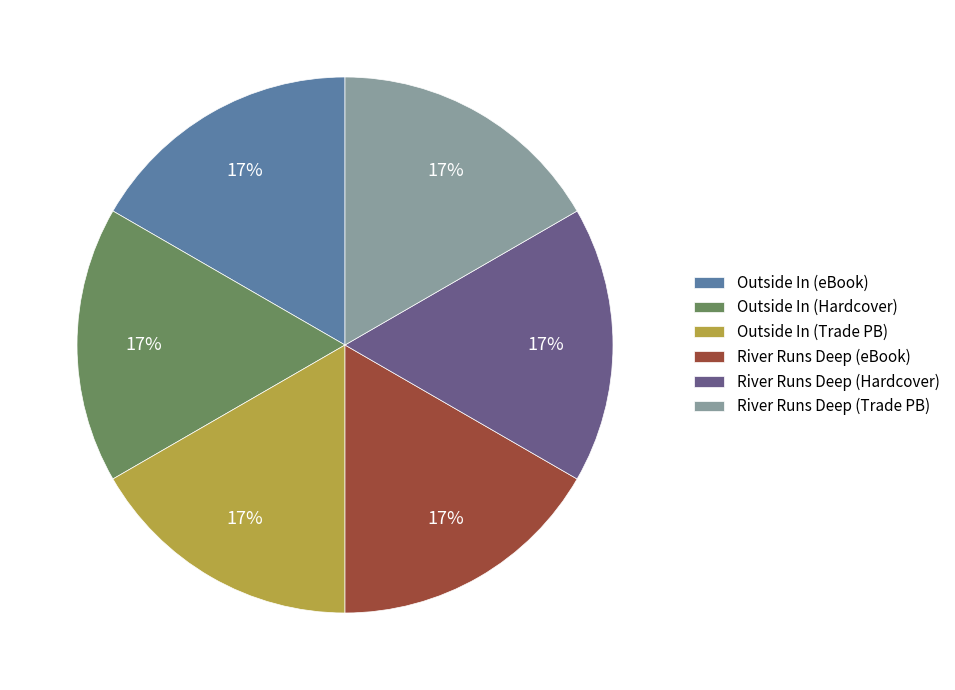

How many segments does this pie chart have?

6